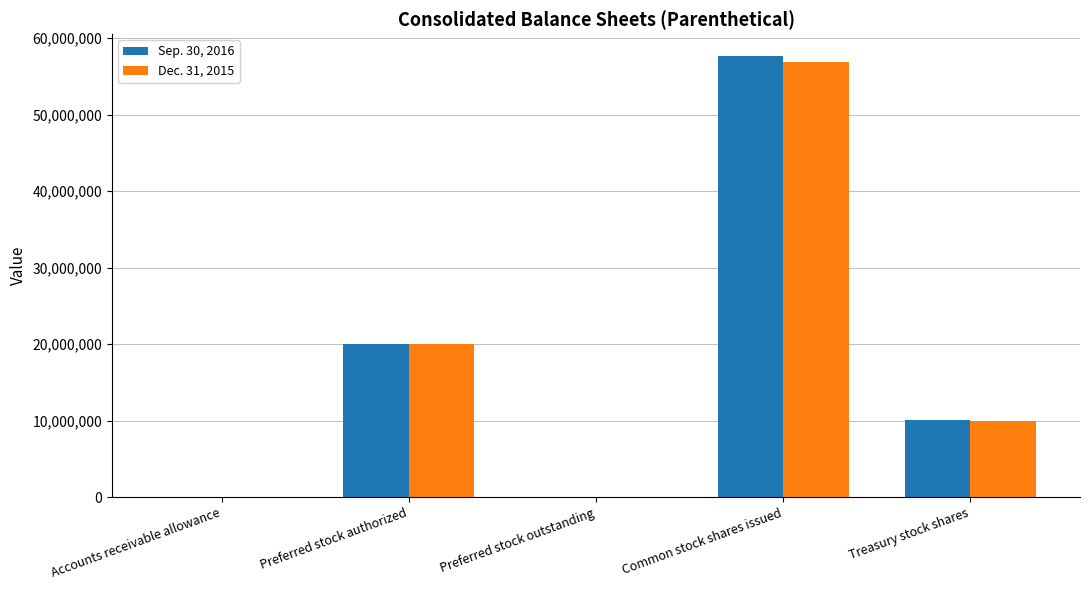

What is the maximum value shown in the chart?

57657959